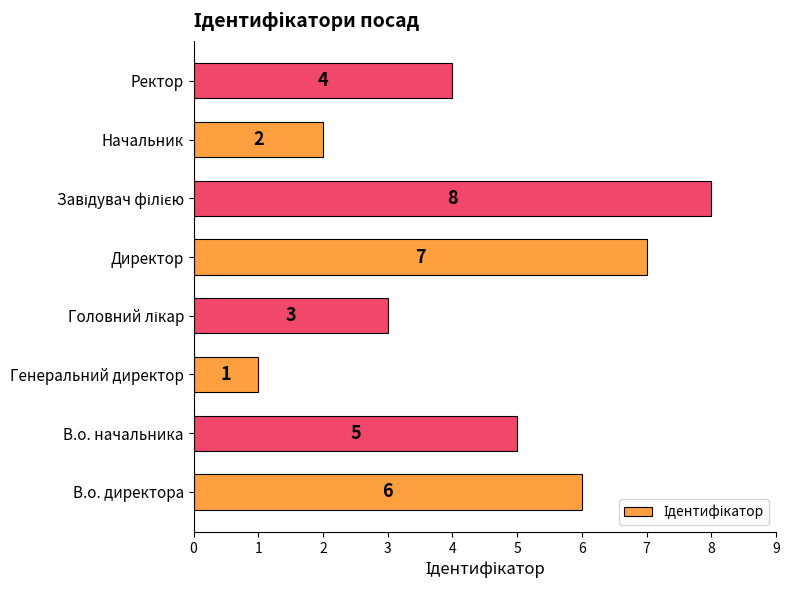

Reading bottom to top, what are all the values shown in this chart?

6	5	1	3	7	8	2	4